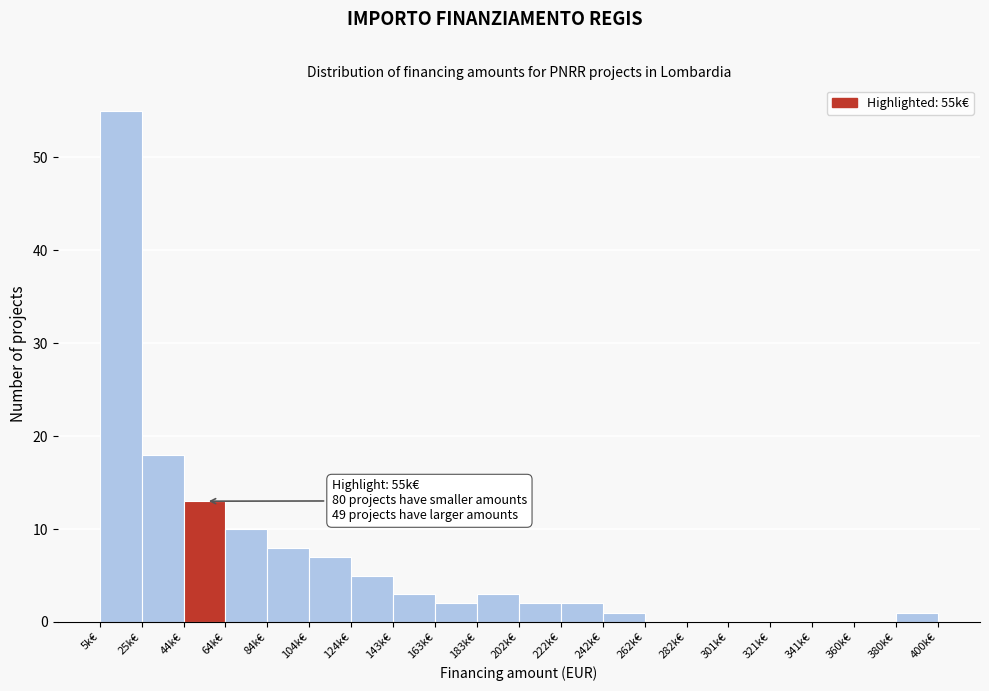

Reading left to right, what are all the values shown in this chart?

5k€=55	25k€=18	44k€=13	64k€=10	84k€=8	104k€=7	124k€=5	143k€=3	163k€=2	183k€=3	202k€=2	222k€=2	242k€=1	262k€=0	282k€=0	301k€=0	321k€=0	341k€=0	360k€=0	380k€=1